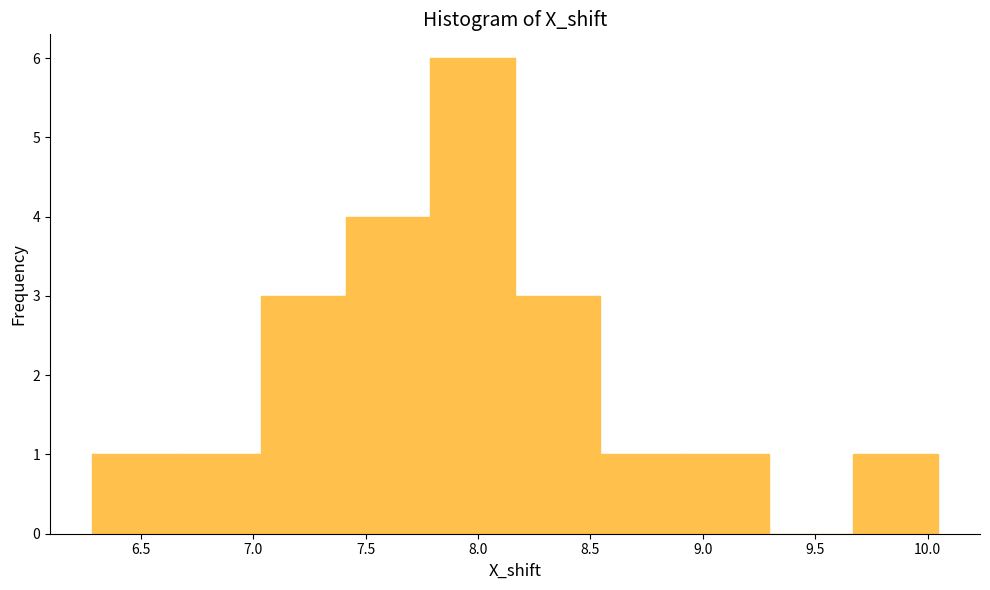

Reading left to right, transcribe this chart: for each bar, give the range it covers on the x-axis and its height. Neither the bar edges nor the heights are printed on the chart, so give them approximately, as read against the axes.

6.30 to 6.65: 1
6.65 to 7.05: 1
7.05 to 7.40: 3
7.40 to 7.80: 4
7.80 to 8.15: 6
8.15 to 8.55: 3
8.55 to 8.90: 1
8.90 to 9.30: 1
9.30 to 9.65: 0
9.65 to 10.05: 1